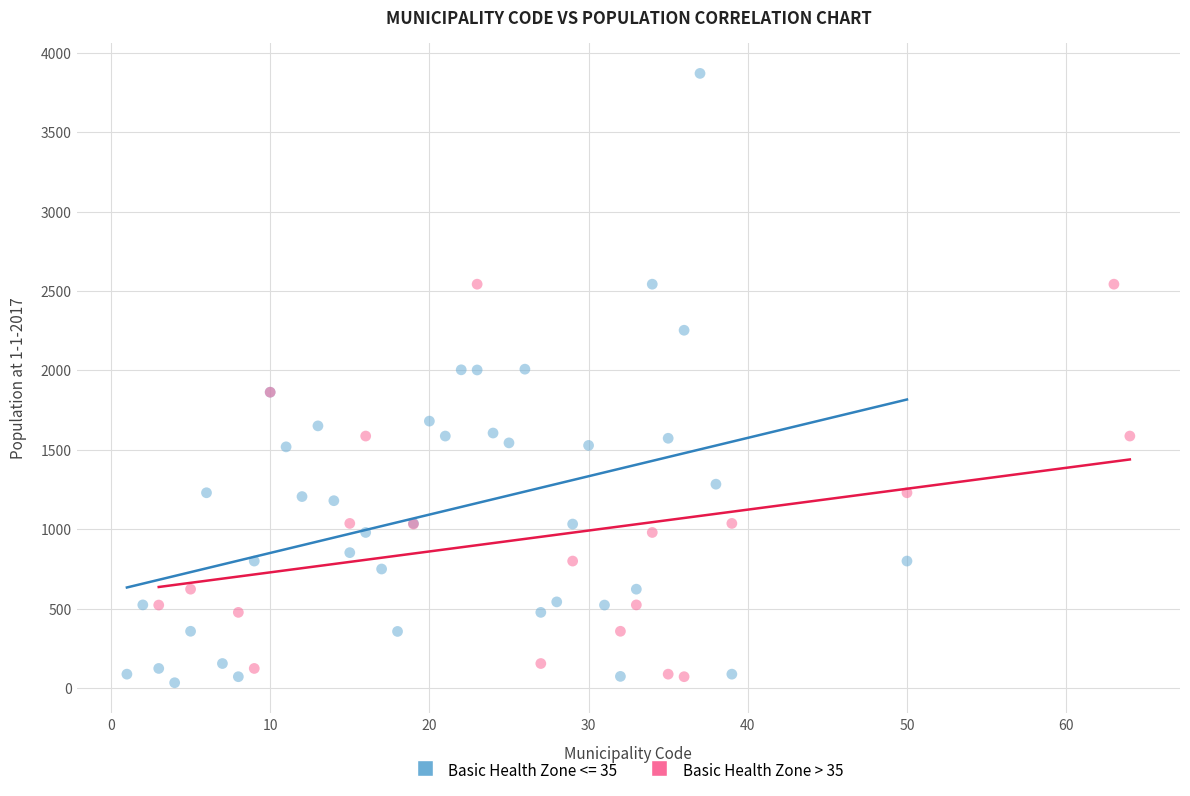

Which series has the widest spread of Y values?

Basic Health Zone <= 35